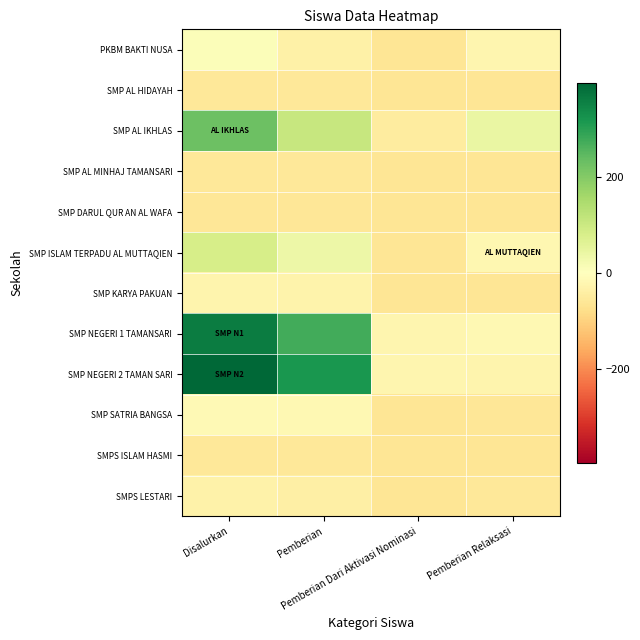

Reading left to right, what are all the values shown in this chart?

PKBM BAKTI NUSA: Disalurkan=6.6	Pemberian=-34.4	Pemberian Dari Aktivasi Nominasi=-63.4	Pemberian Relaksasi=-24.4
SMP AL HIDAYAH: Disalurkan=-57.4	Pemberian=-58.4	Pemberian Dari Aktivasi Nominasi=-64.4	Pemberian Relaksasi=-63.4
SMP AL IKHLAS: Disalurkan=229.6	Pemberian=106.6	Pemberian Dari Aktivasi Nominasi=-47.4	Pemberian Relaksasi=41.6
SMP AL MINHAJ TAMANSARI: Disalurkan=-56.4	Pemberian=-57.4	Pemberian Dari Aktivasi Nominasi=-64.4	Pemberian Relaksasi=-63.4
SMP DARUL QUR AN AL WAFA: Disalurkan=-59.4	Pemberian=-61.4	Pemberian Dari Aktivasi Nominasi=-64.4	Pemberian Relaksasi=-62.4
SMP ISLAM TERPADU AL MUTTAQIEN: Disalurkan=81.6	Pemberian=36.6	Pemberian Dari Aktivasi Nominasi=-64.4	Pemberian Relaksasi=-19.4
SMP KARYA PAKUAN: Disalurkan=-26.4	Pemberian=-28.4	Pemberian Dari Aktivasi Nominasi=-64.4	Pemberian Relaksasi=-62.4
SMP NEGERI 1 TAMANSARI: Disalurkan=360.6	Pemberian=273.6	Pemberian Dari Aktivasi Nominasi=-24.4	Pemberian Relaksasi=-17.4
SMP NEGERI 2 TAMAN SARI: Disalurkan=397.6	Pemberian=318.6	Pemberian Dari Aktivasi Nominasi=-24.4	Pemberian Relaksasi=-25.4
SMP SATRIA BANGSA: Disalurkan=-15.4	Pemberian=-18.4	Pemberian Dari Aktivasi Nominasi=-64.4	Pemberian Relaksasi=-61.4
SMPS ISLAM HASMI: Disalurkan=-56.4	Pemberian=-57.4	Pemberian Dari Aktivasi Nominasi=-64.4	Pemberian Relaksasi=-63.4
SMPS LESTARI: Disalurkan=-32.4	Pemberian=-38.4	Pemberian Dari Aktivasi Nominasi=-64.4	Pemberian Relaksasi=-58.4